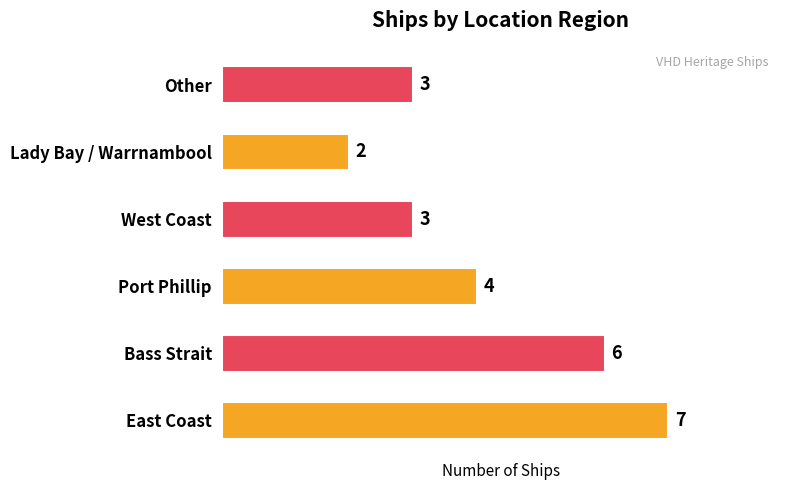

What is the sum of all values?

25